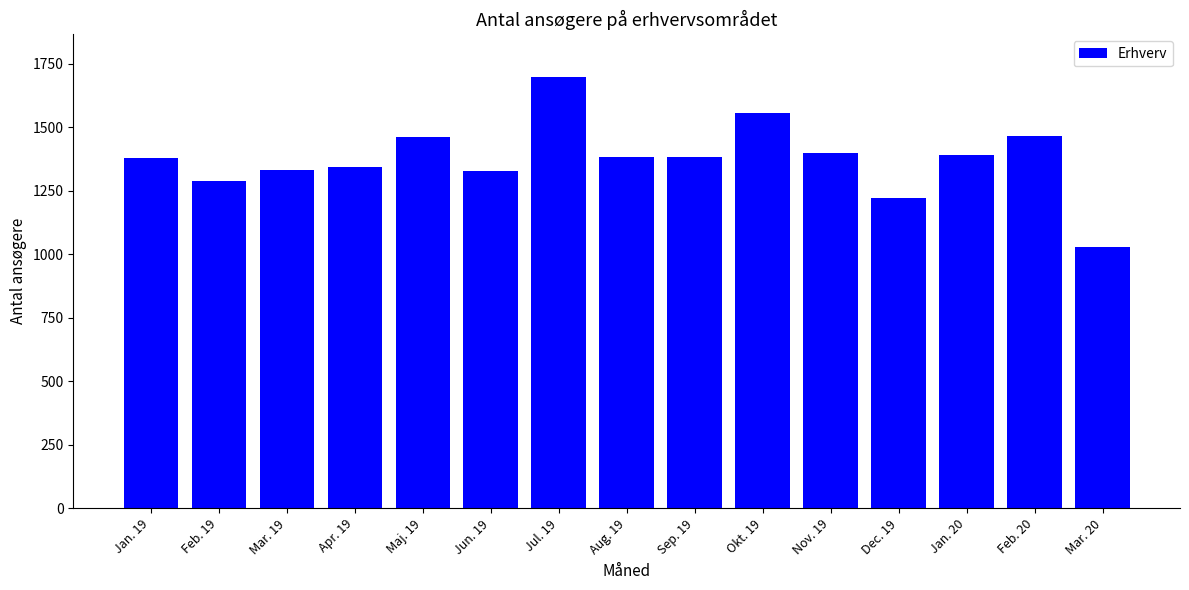

What is the difference between the maximum and minimum values?

666